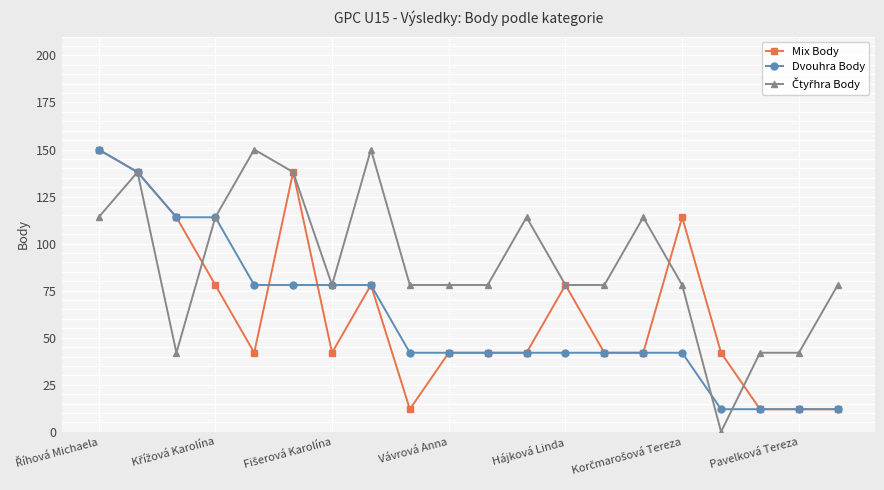

What is the value of the Dvouhra Body point at the 16th from the left?

42